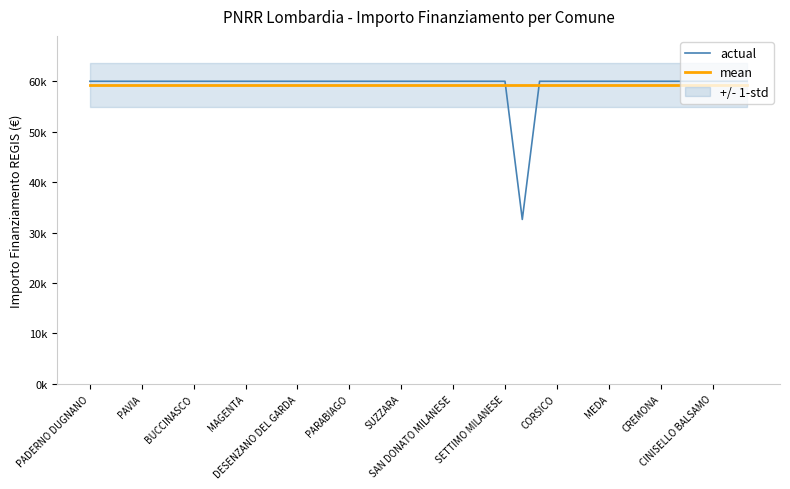

Rank the series at MEDA from lowest to highest value.

mean, actual